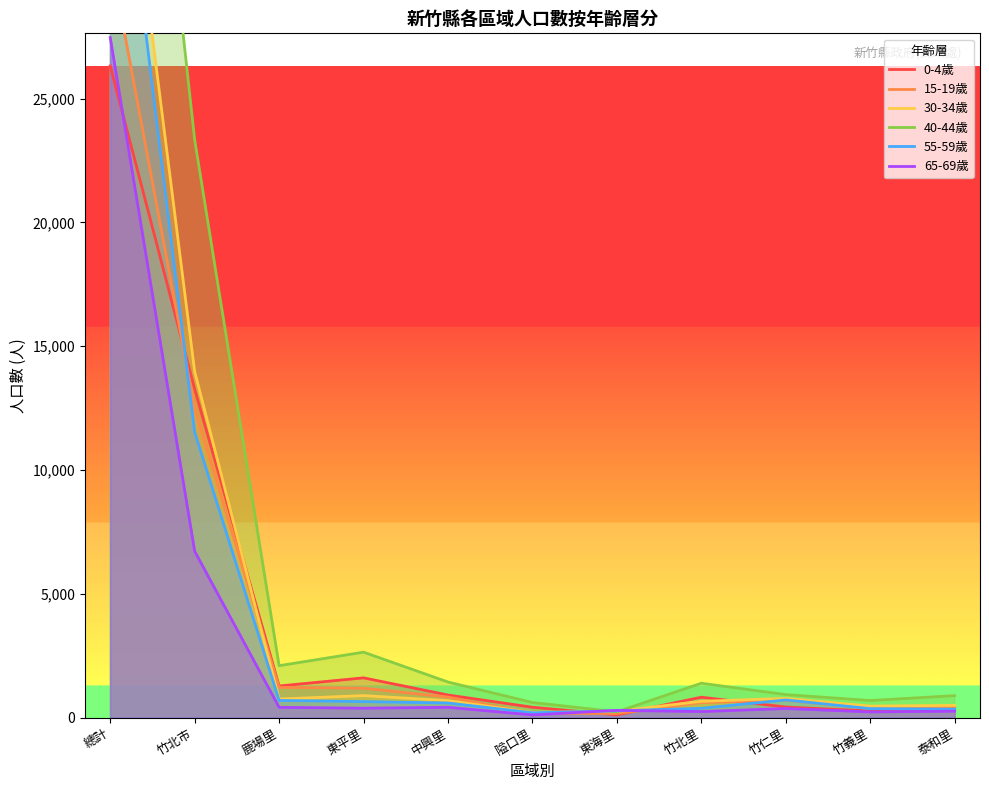

What value does the 40-44歲 series have at 鹿場里, to the nearest 100?

2100